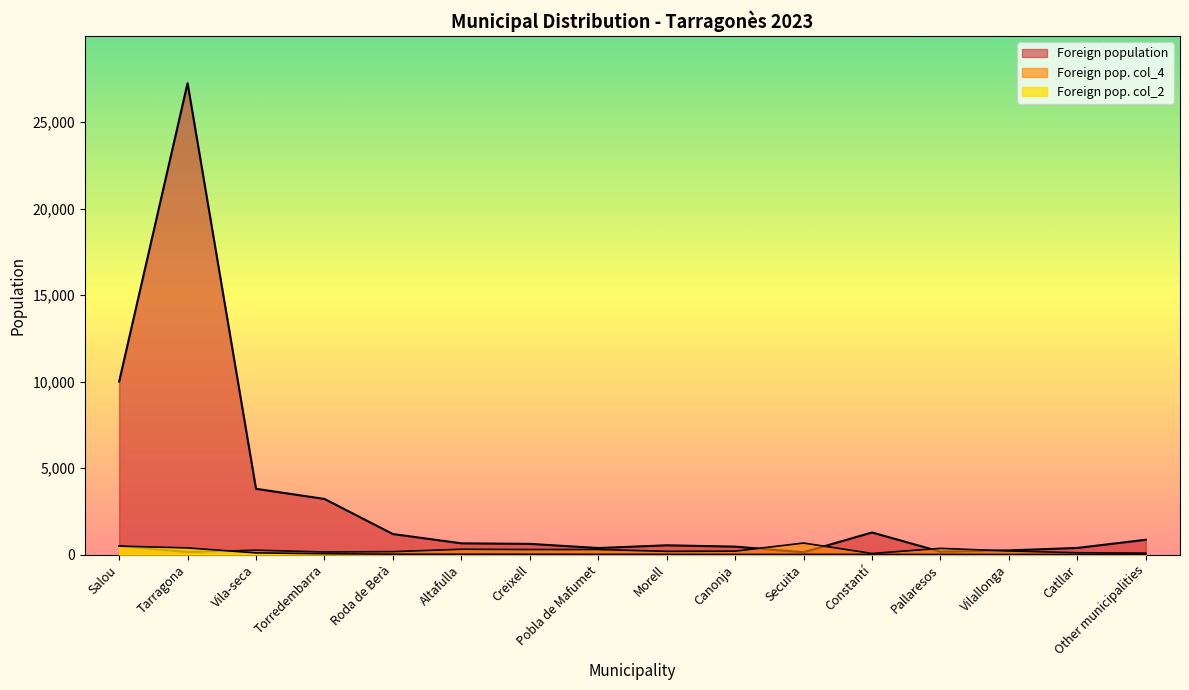

True or false: Foreign population has a value of 978 at Altafulla.

False